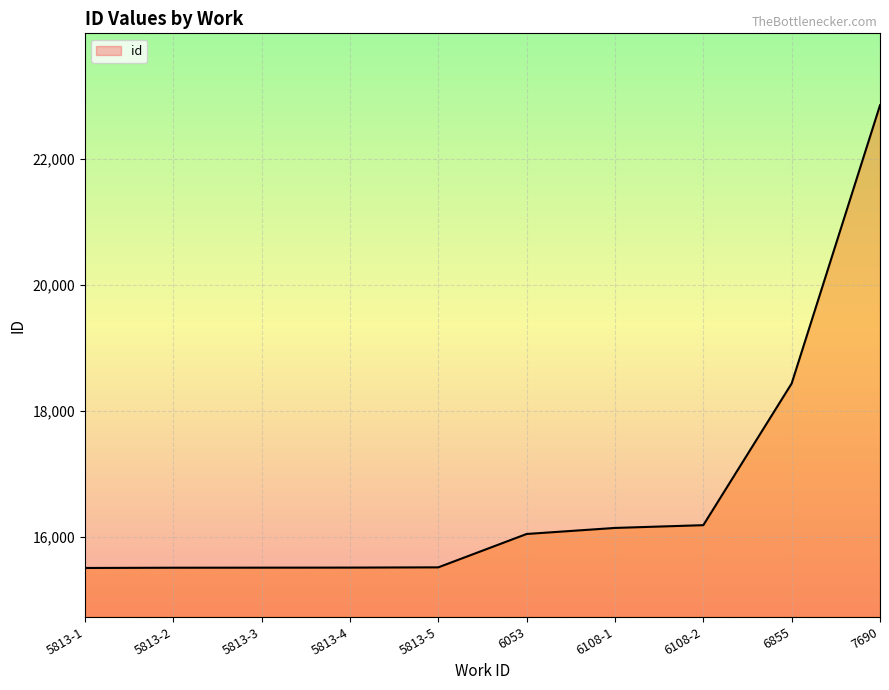

At which category does the chart reach its peak across all series?

7690